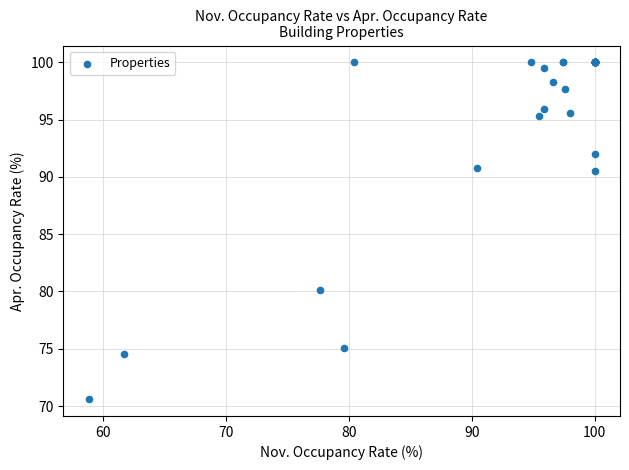

What Y value in the scatter plot is closest to 85?

80.1